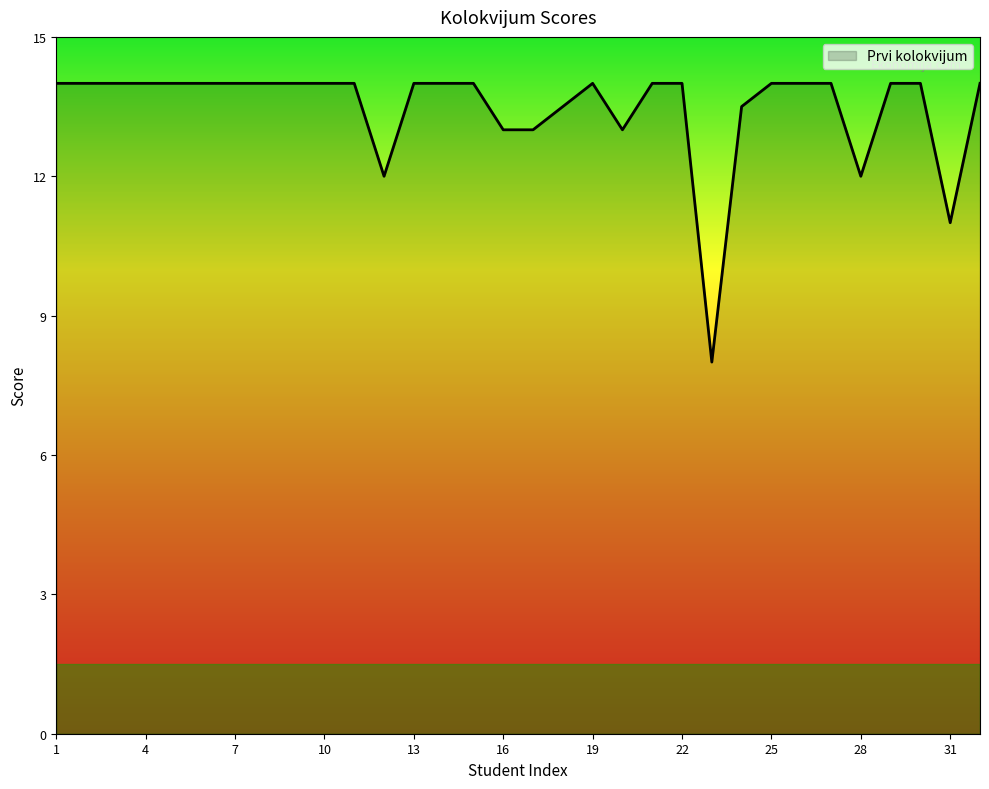

What is the difference between the maximum and minimum values?

6.0